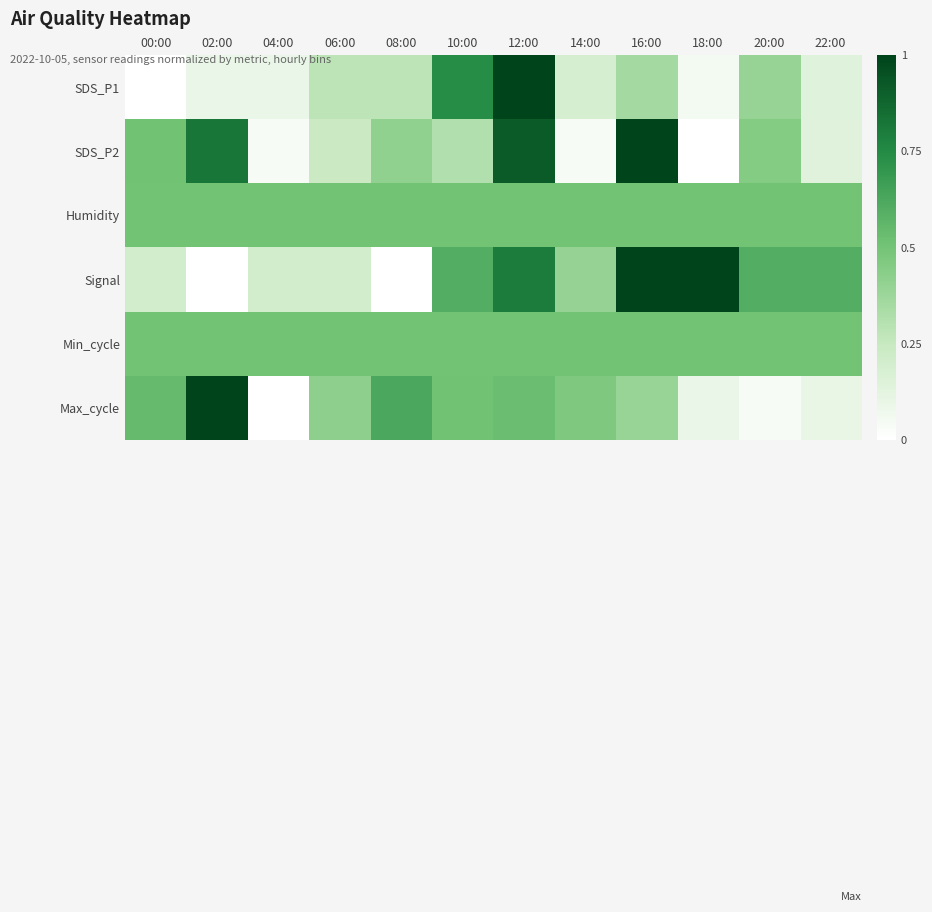

Rank the series by their maximum value, from highest to lowest.

SDS_P1, SDS_P2, Signal, Max_cycle, Humidity, Min_cycle